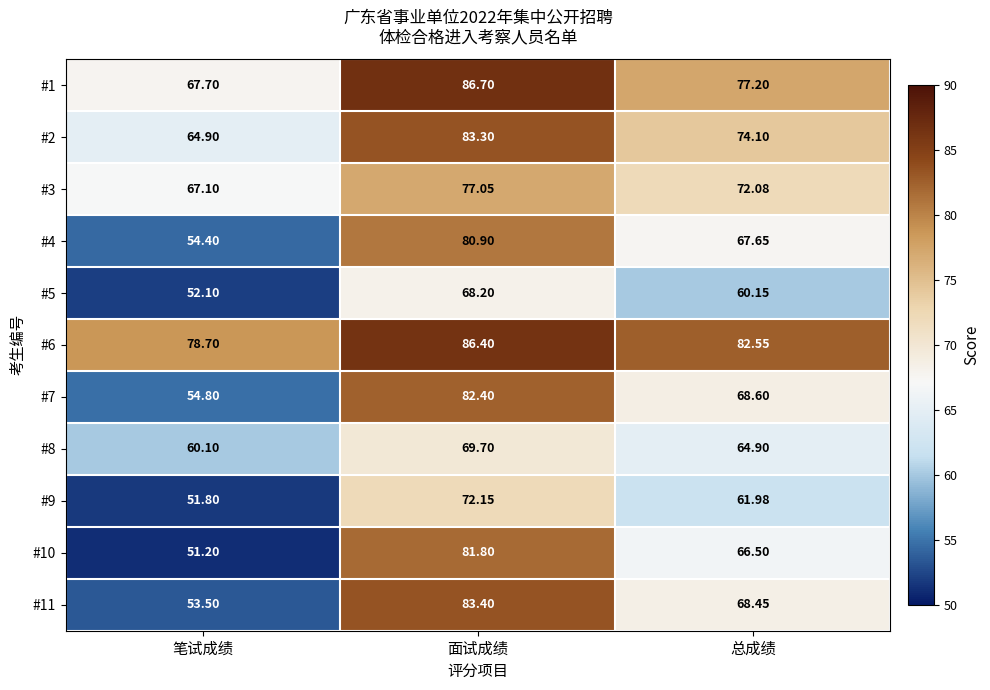

Which category has the highest value in the #1 series?

面试成绩